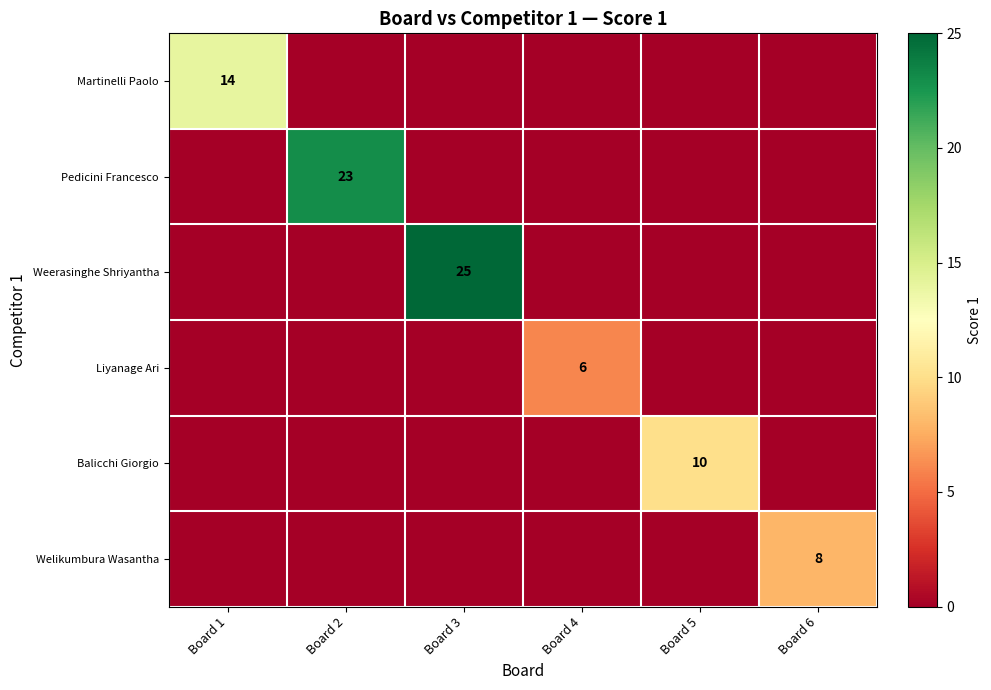

Between Board 1 and Board 3, which is larger?

Board 1